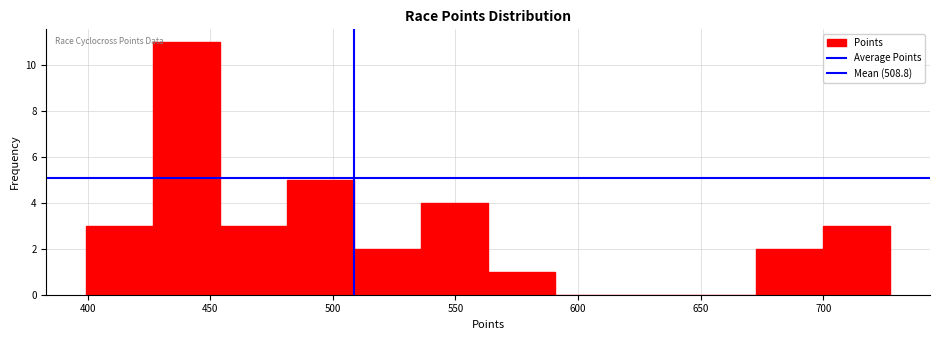

Reading left to right, list every bar in this chart as the range it spans on the x-axis followed by its height. Neither the bar edges nor the heights are printed on the chart, so give them approximately, as read against the axes.

400 to 425: 3
425 to 455: 11
455 to 480: 3
480 to 510: 5
510 to 535: 2
535 to 565: 4
565 to 590: 1
590 to 620: 0
620 to 645: 0
645 to 675: 0
675 to 700: 2
700 to 725: 3